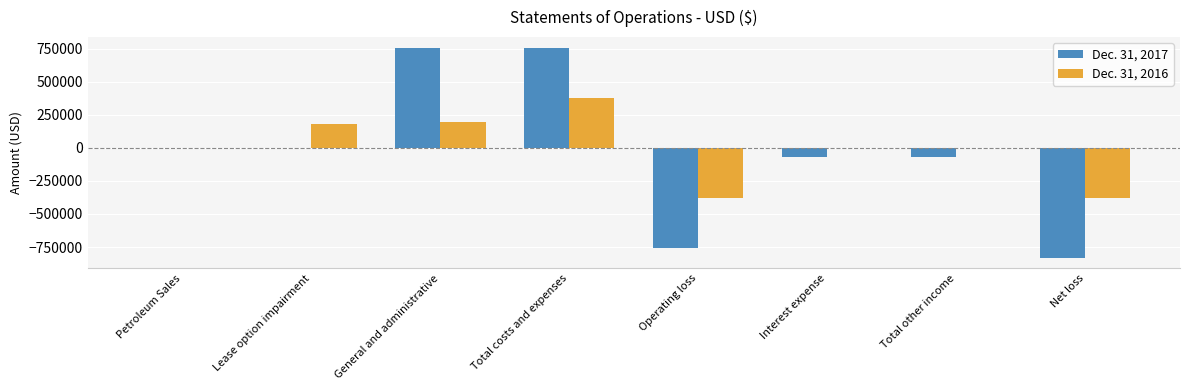

What are all the series names shown in the legend?

Dec. 31, 2017, Dec. 31, 2016